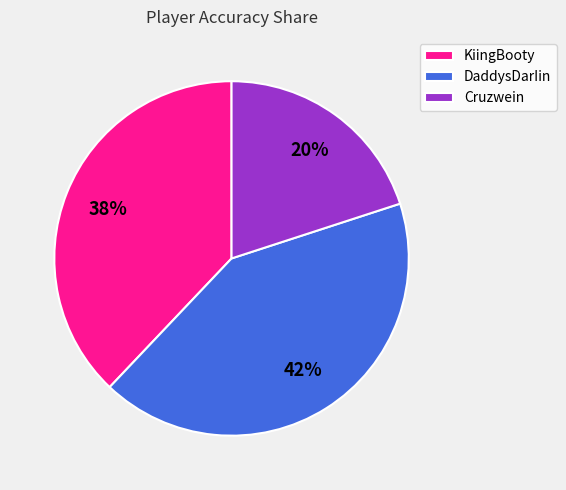

Does KiingBooty account for over 50% of the chart?

No